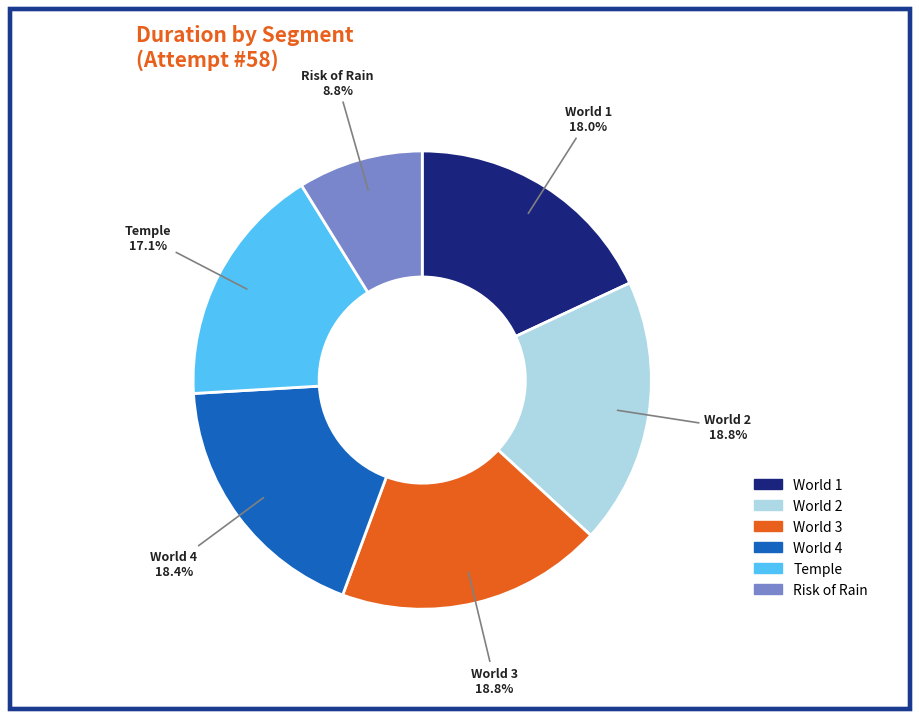

How many segments does this pie chart have?

6